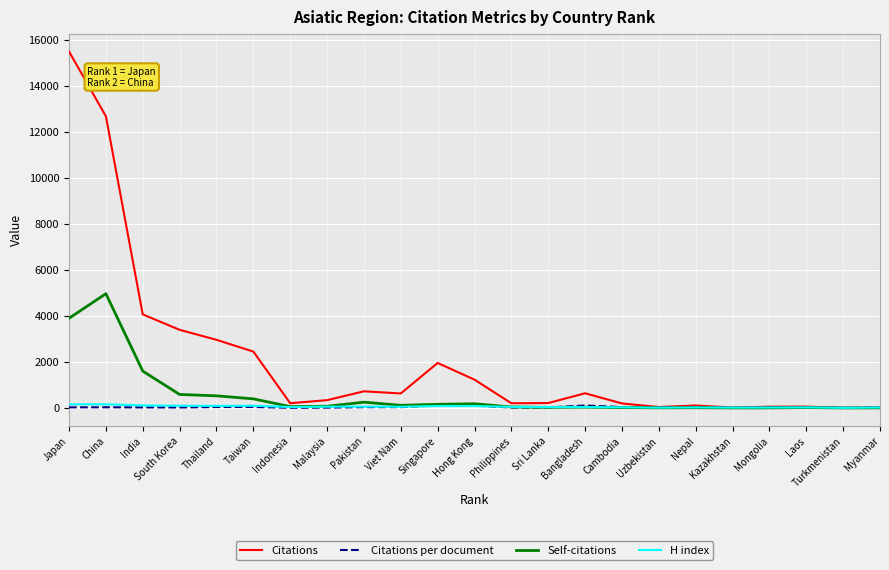

At which category is the sum across all series the highest?

Japan